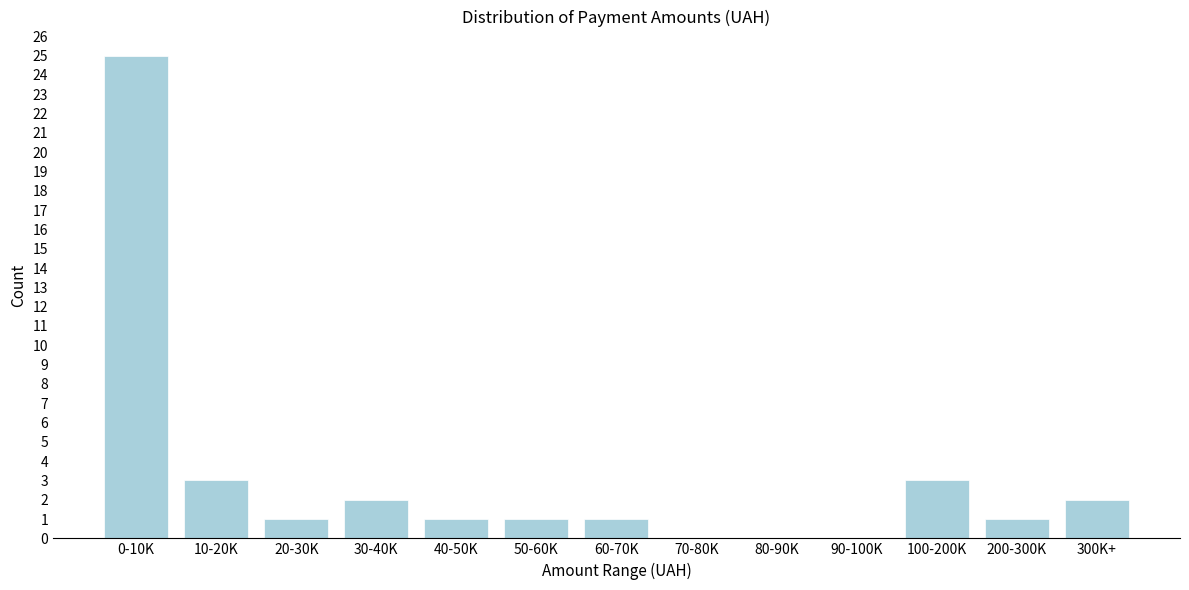

Reading left to right, extract all data points from this chart.

0-10K=25	10-20K=3	20-30K=1	30-40K=2	40-50K=1	50-60K=1	60-70K=1	70-80K=0	80-90K=0	90-100K=0	100-200K=3	200-300K=1	300K+=2